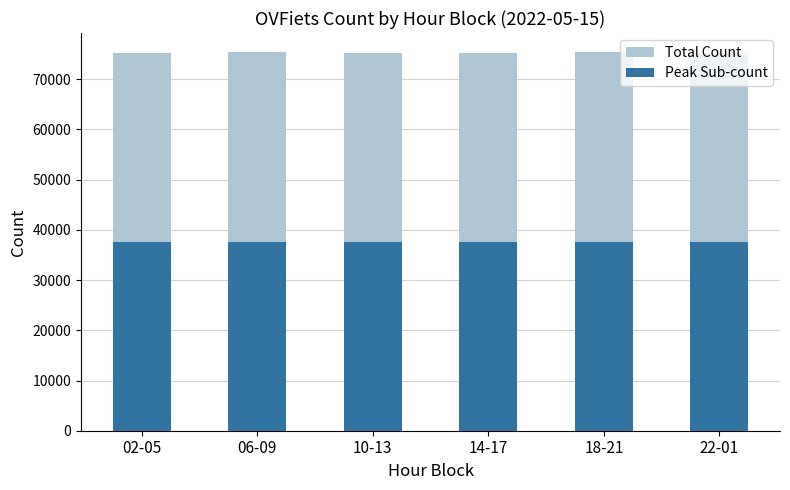

Reading left to right, list all the values displayed in this chart.

Total Count: 75140	75429	75140	75140	75429	75140
Peak Sub-count: 37570	37570	37570	37570	37570	37570